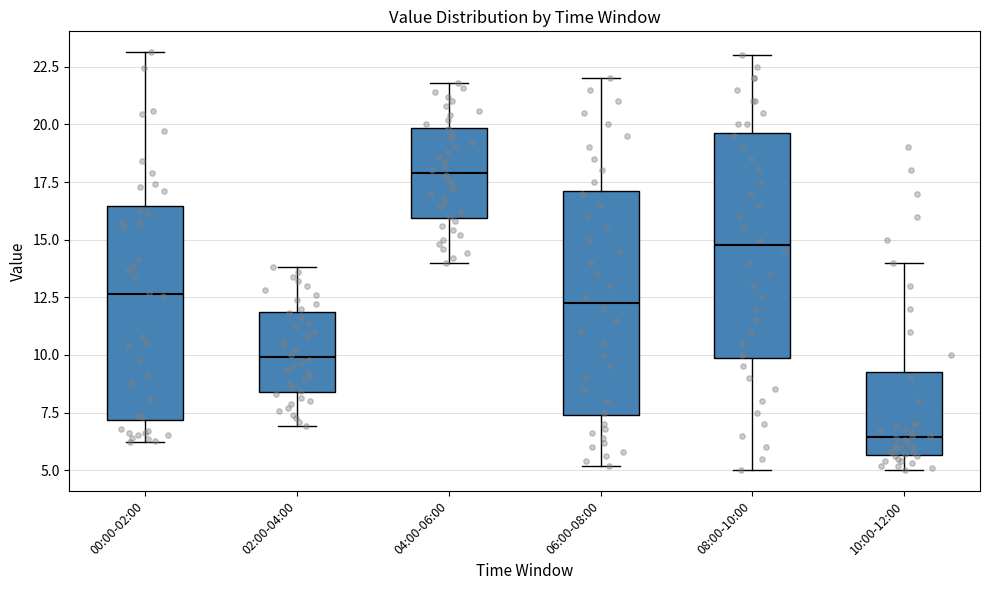

Reading left to right, read every box against the y-axis: the position of its median line, the range the box covers, and the ends of its whiskers. The values are not printed on the chart, so give them approximately, as read against the axis.

00:00-02:00: median 12.5, box 7.0 to 16.5, whiskers 6.0 to 23.0
02:00-04:00: median 10.0, box 8.5 to 12.0, whiskers 7.0 to 14.0
04:00-06:00: median 18.0, box 16.0 to 20.0, whiskers 14.0 to 22.0
06:00-08:00: median 12.5, box 7.5 to 17.0, whiskers 5.0 to 22.0
08:00-10:00: median 15.0, box 10.0 to 19.5, whiskers 5.0 to 23.0
10:00-12:00: median 6.5, box 5.5 to 9.5, whiskers 5.0 to 14.0